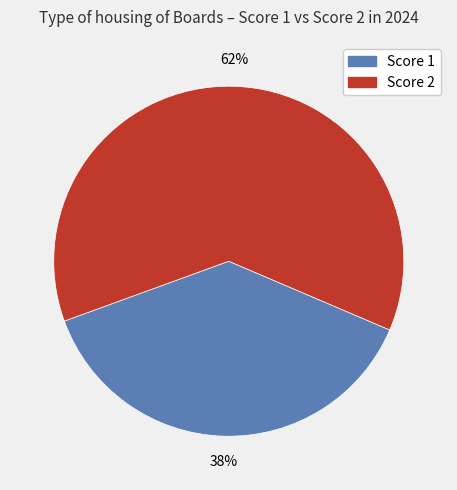

Which has a higher value, Score 2 or Score 1?

Score 2